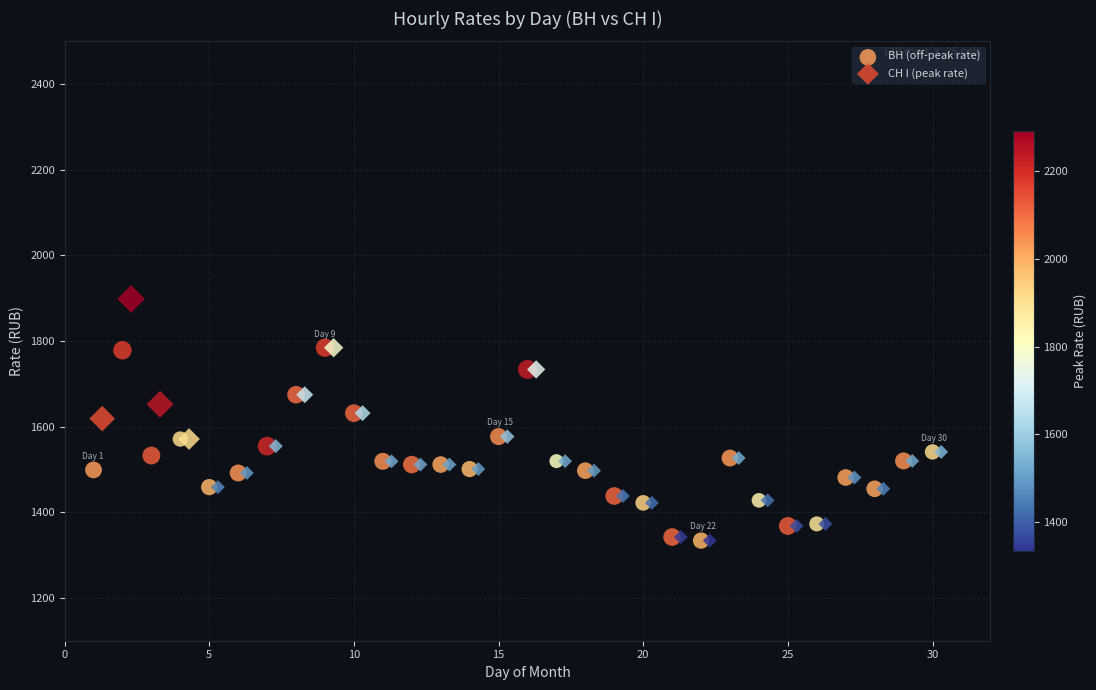

Which series has the widest spread of Y values?

СН I (peak rate)